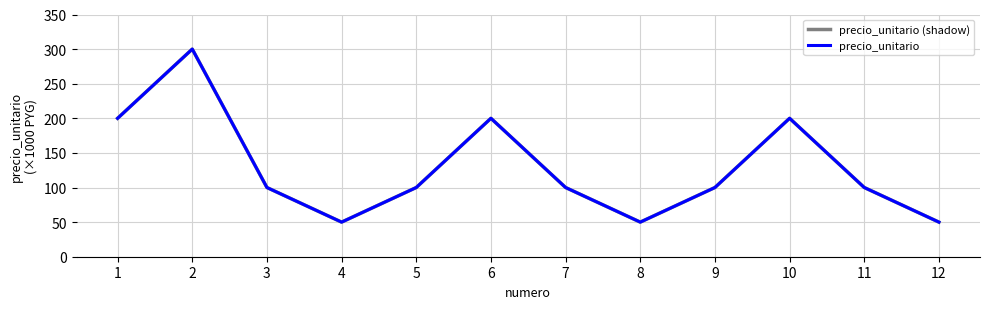

What is the difference between the second highest and second lowest values in the precio_unitario (shadow) series?

150